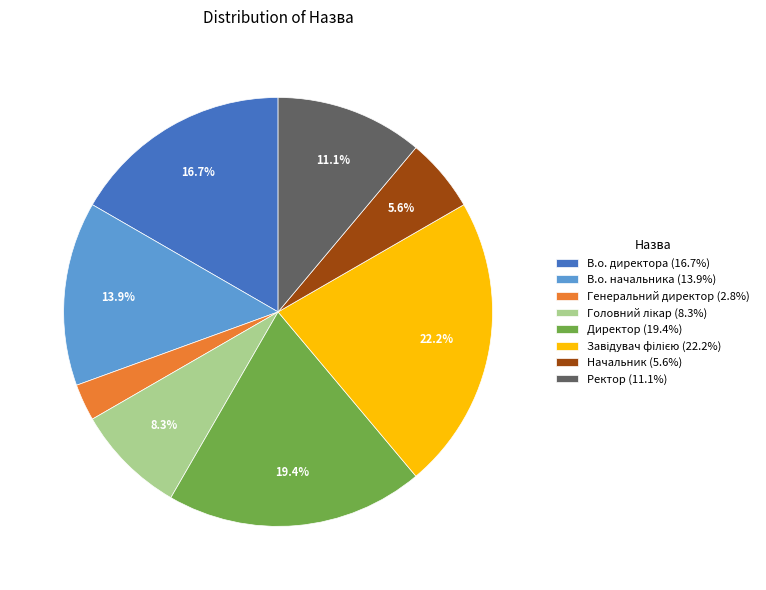

What is the smallest slice in the pie chart?

Генеральний директор